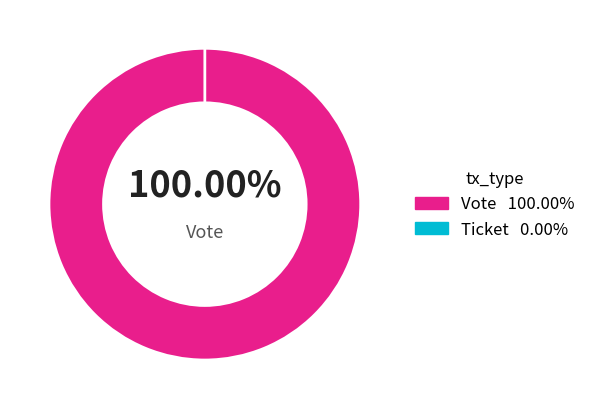

Combined, what portion of the pie is Vote and Ticket?

100.0%